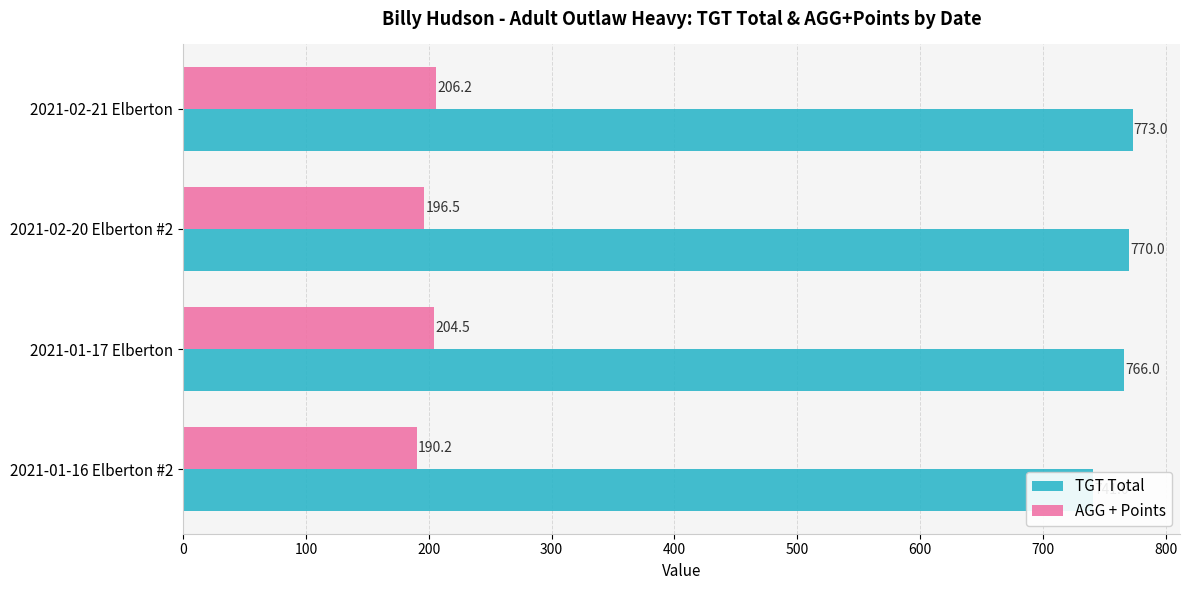

Which has a higher value, 2021-01-17 Elberton or 2021-01-16 Elberton #2?

2021-01-17 Elberton